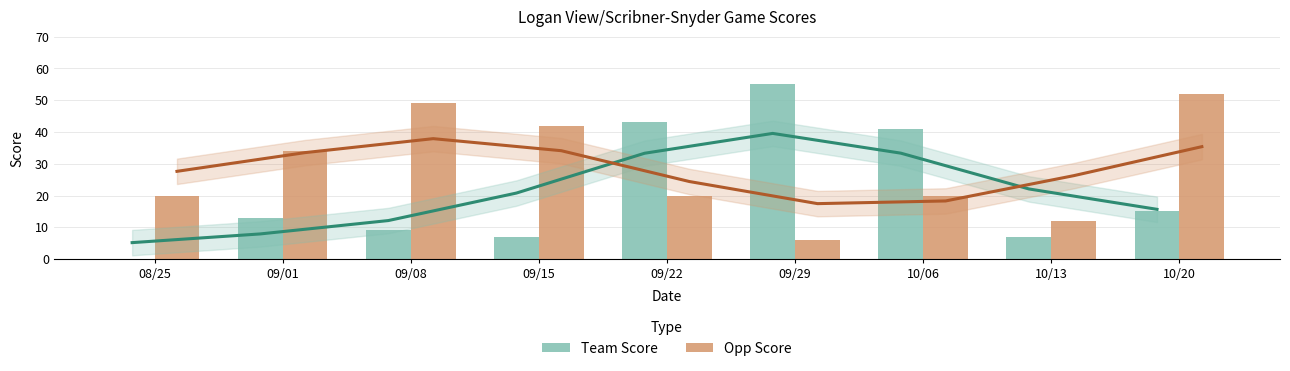

Are the bars horizontal?

No